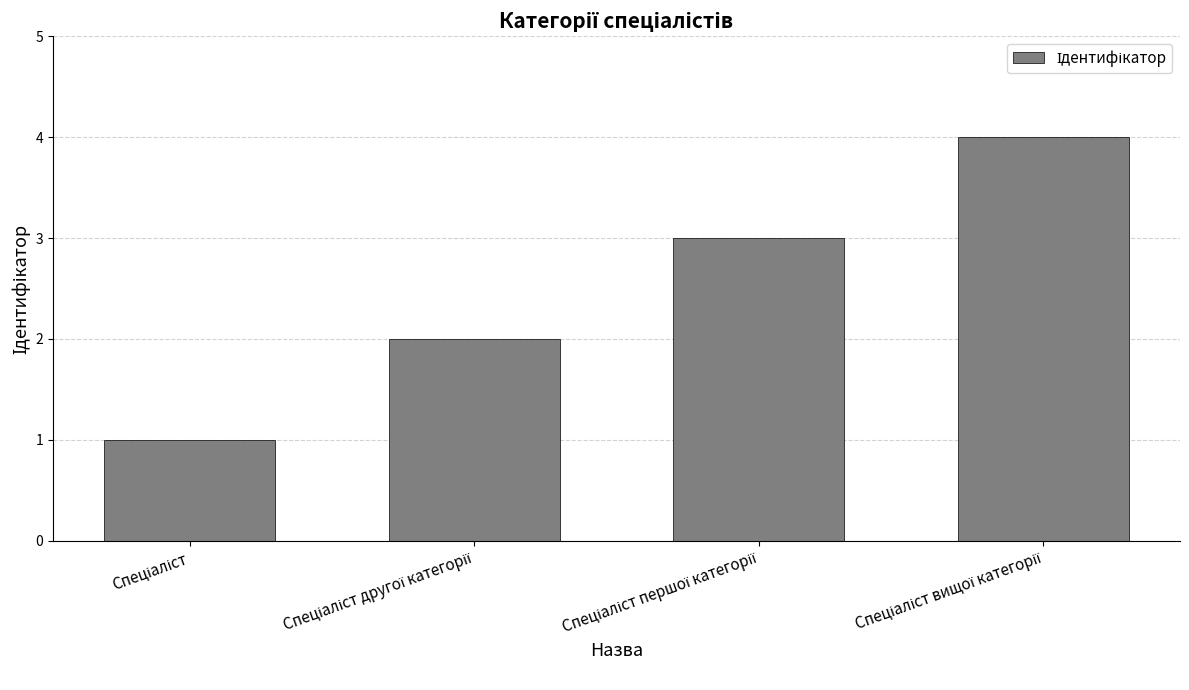

What is the greatest value displayed?

4